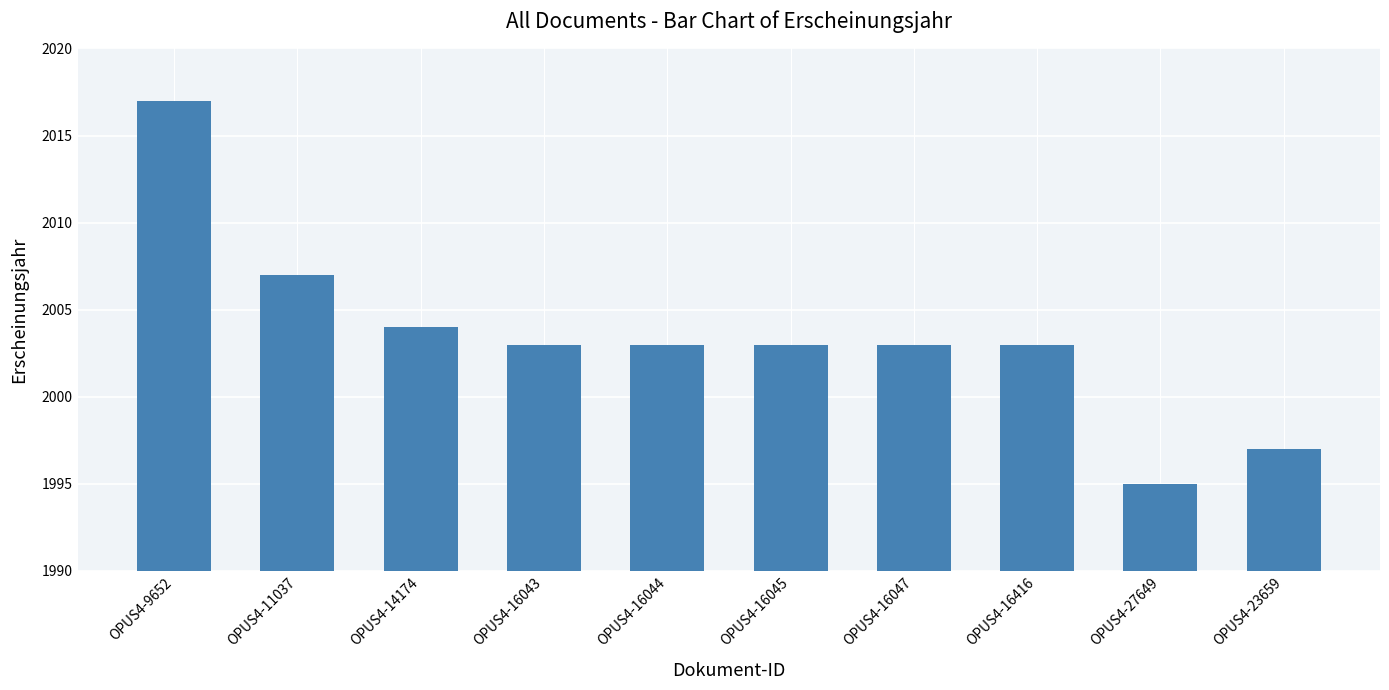

Does the chart contain any negative values?

No